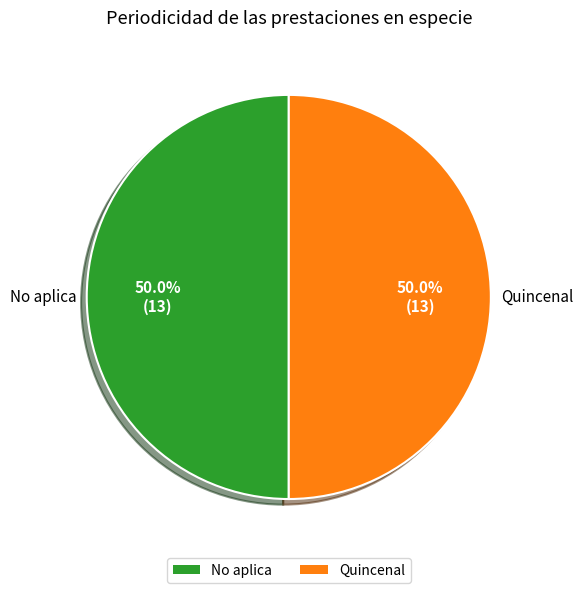

Approximately how many times larger is the value at Quincenal compared to No aplica?

1.0